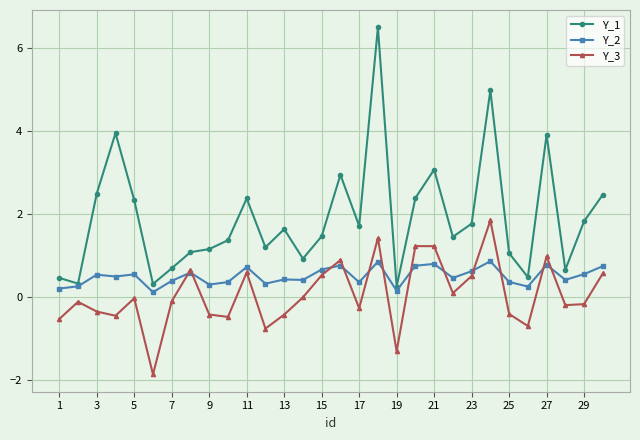

What is the maximum value shown in the chart?

6.5